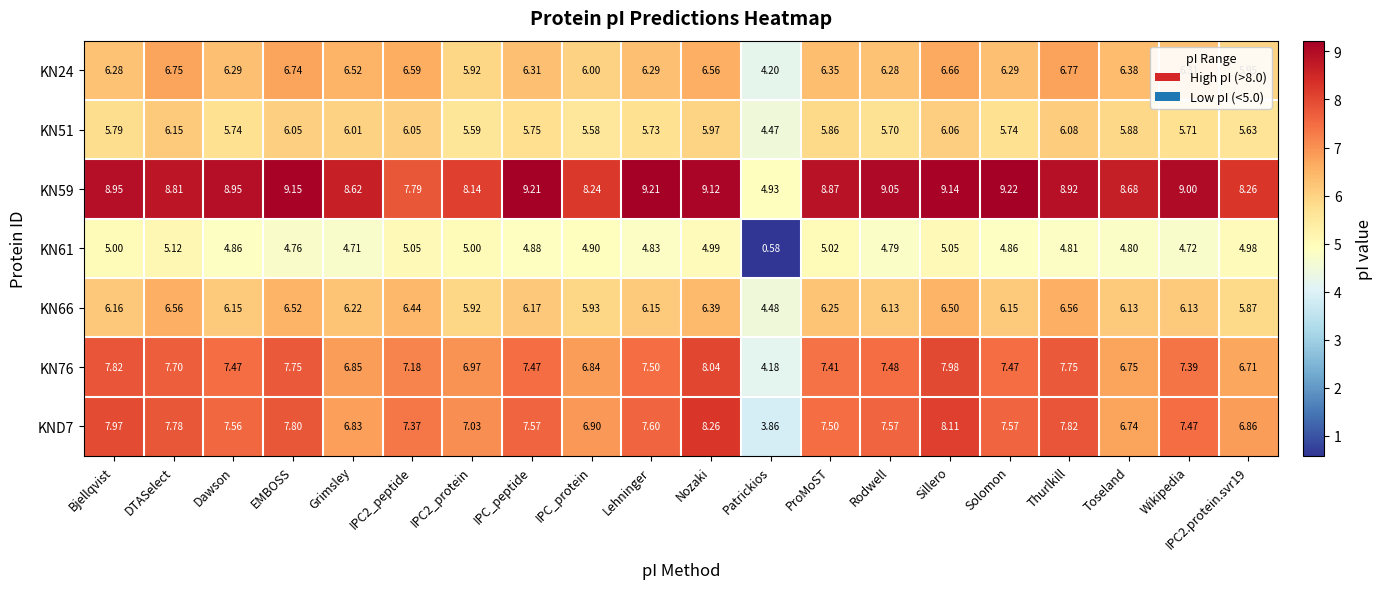

Where does the KN24 series first go above 6?

Bjellqvist